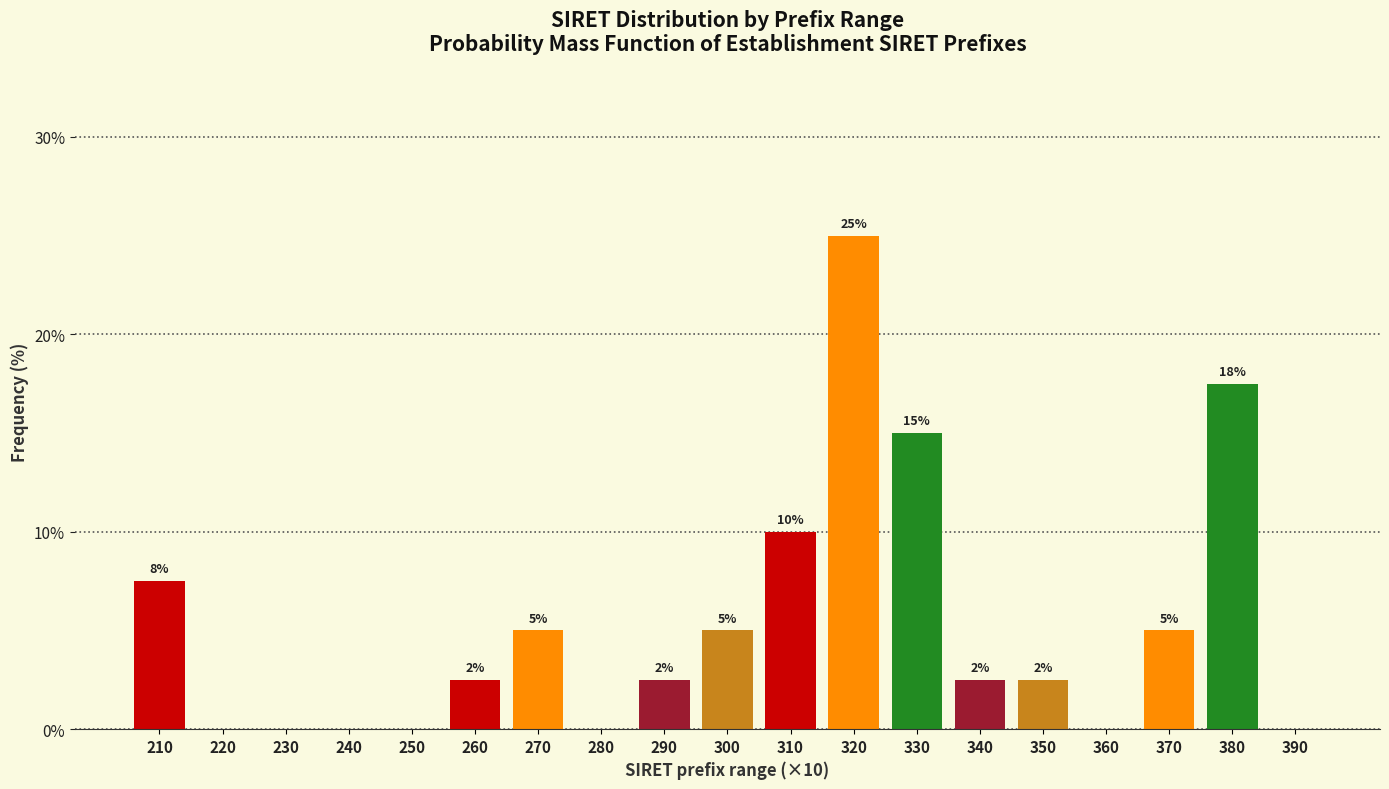

What is the approximate value at 310?

10.0